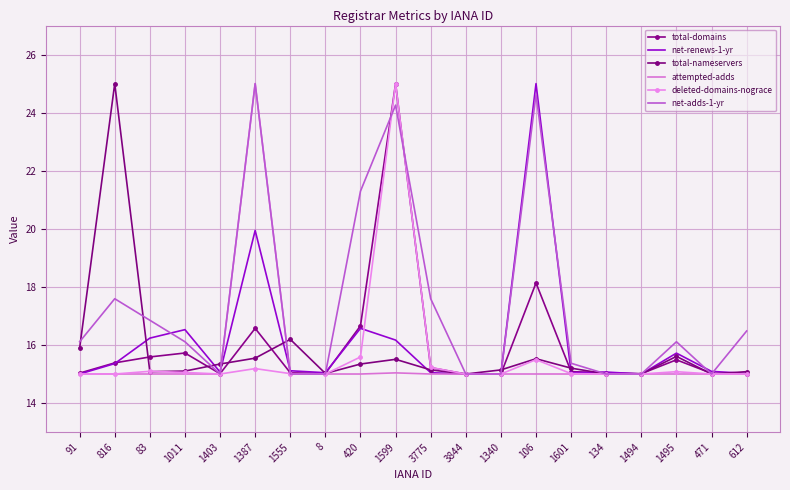

Between 1387 and 420, which series saw the biggest shift?

attempted-adds